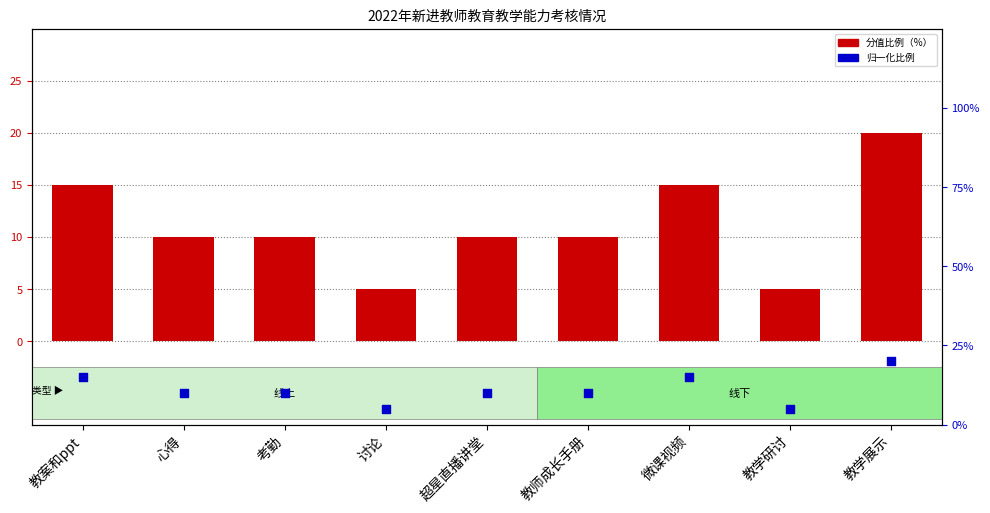

At how many categories does at least one series exceed 12?

3